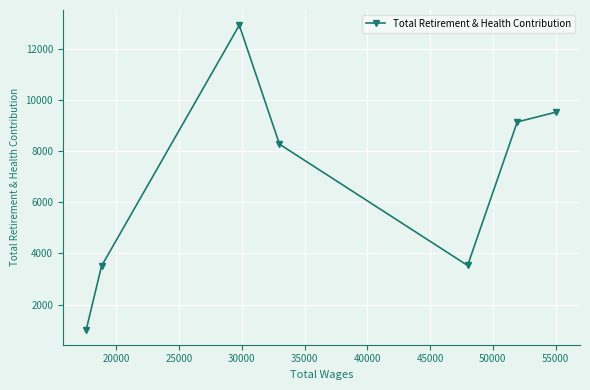

What is the minimum value shown in the chart?

1030